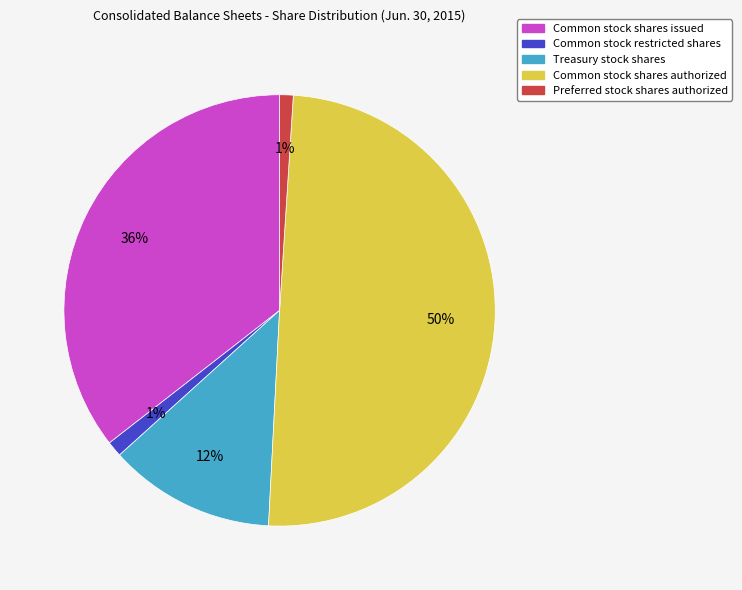

How many slices are in this pie chart?

5